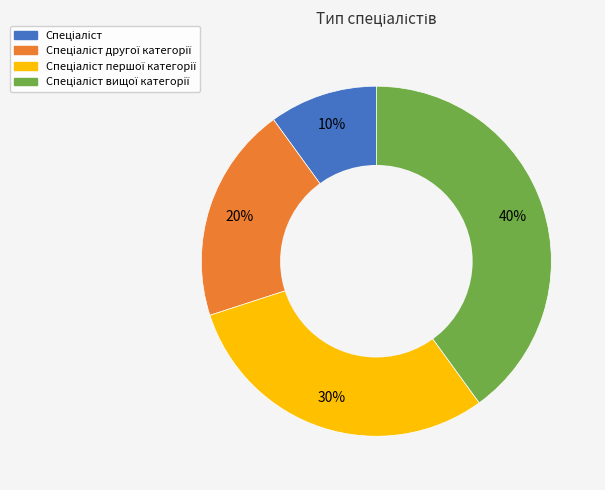

To the nearest percent, what is the difference between the largest and smallest slice percentages?

30%